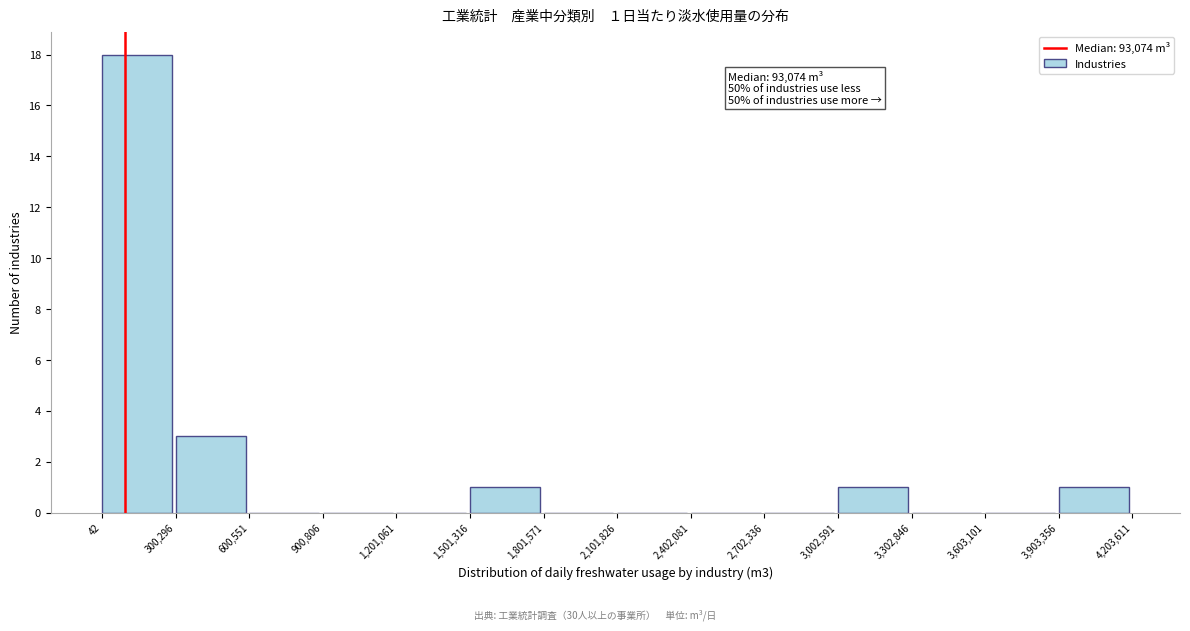

Over which range of the x-axis is the bar tallest?

42 to 300,296